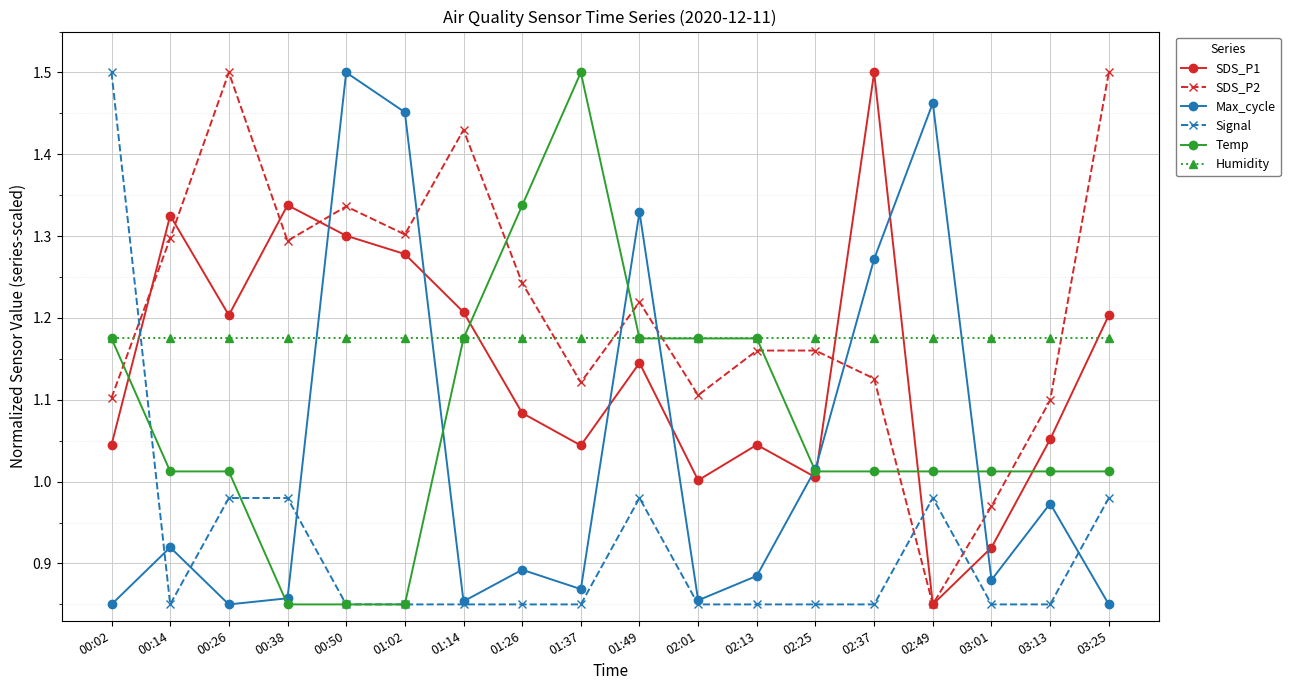

Where is the first local minimum for SDS_P1?

00:26